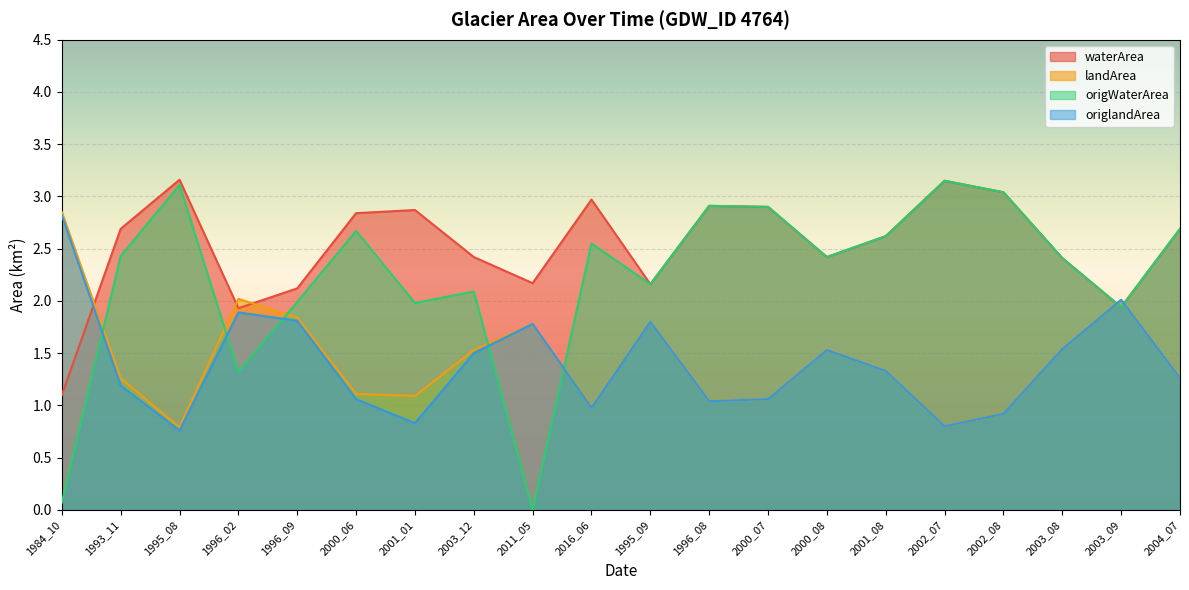

The value of origlandArea at 2000_08 is 0.8. True or false?

False